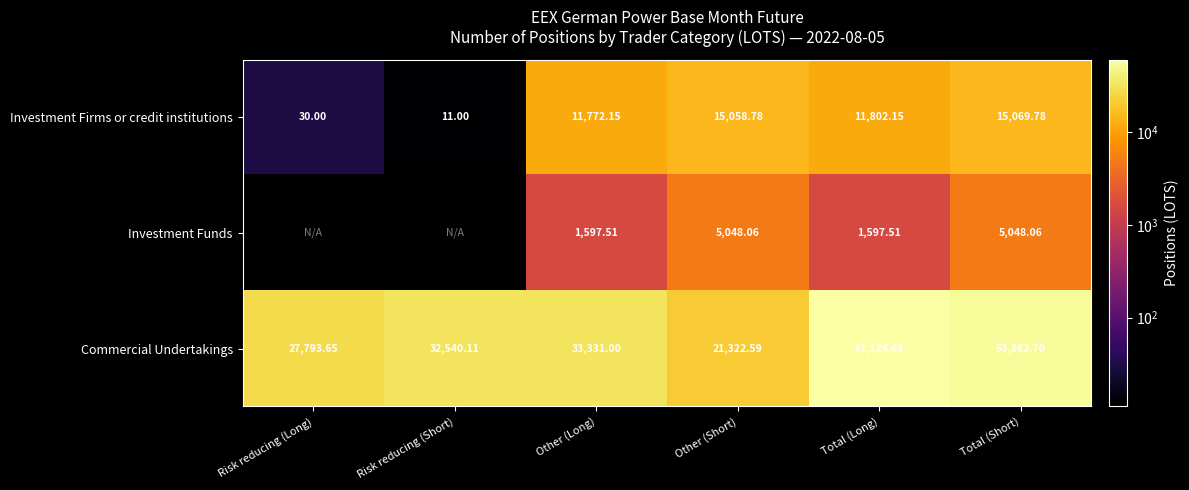

What is the sum of the Investment Firms or credit institutions values at Other (Short) and Total (Long)?

26860.9